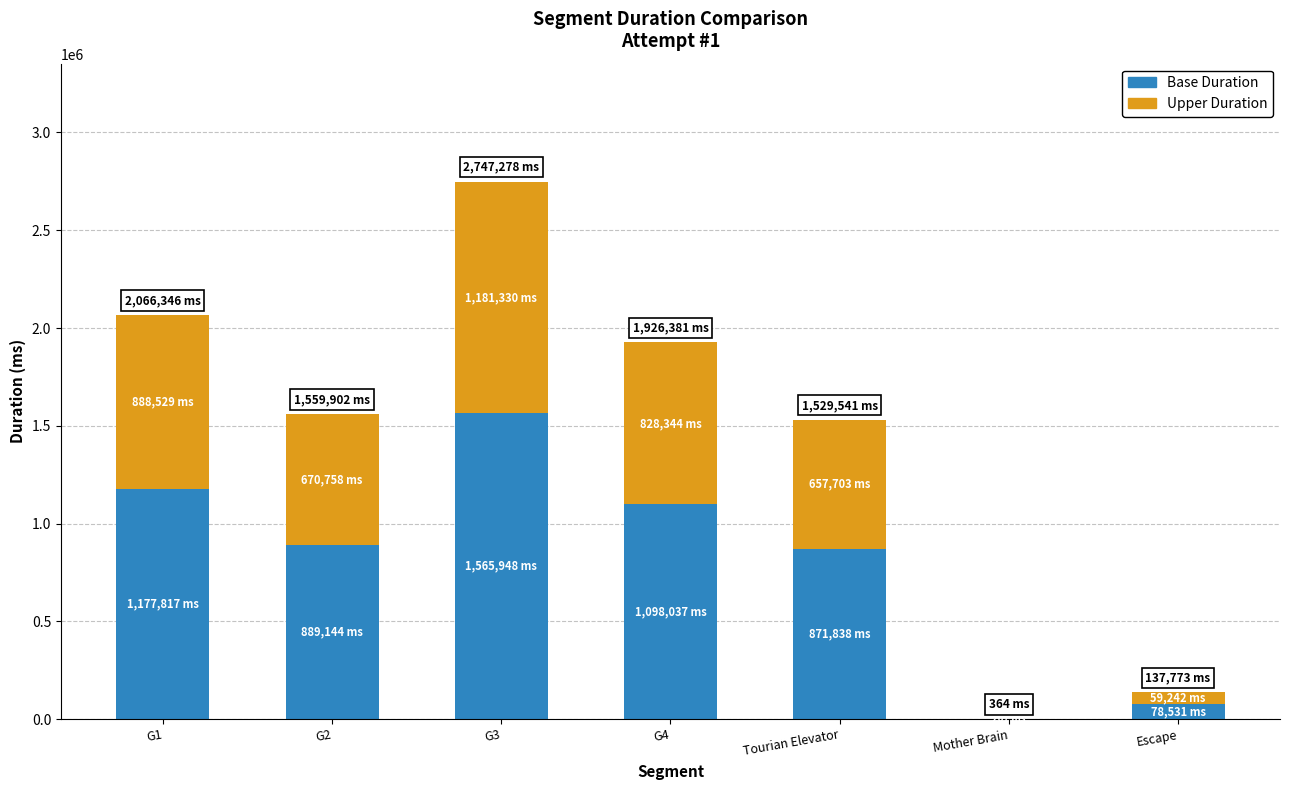

What is the sum of the Base Duration values at G4 and Tourian Elevator?

1969875.5